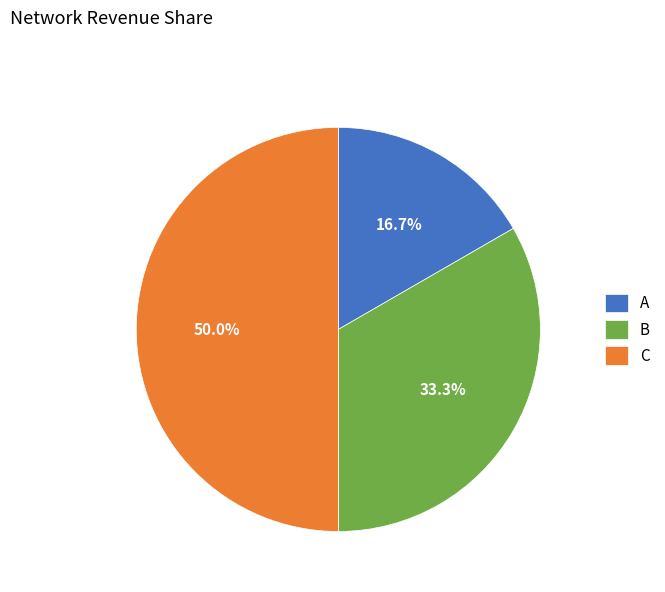

How many slices are in this pie chart?

3